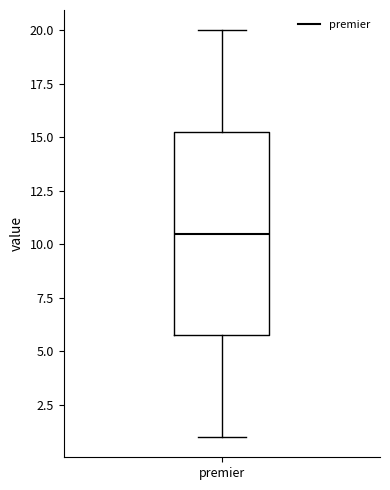

Transcribe this box plot: give where the median line is, the range the box spans, and where the two whiskers end, as read against the y-axis. The values are not printed on the chart, so give them approximately, as read against the axis.

median 10.5, box 6.0 to 15.5, whiskers 1.0 to 20.0